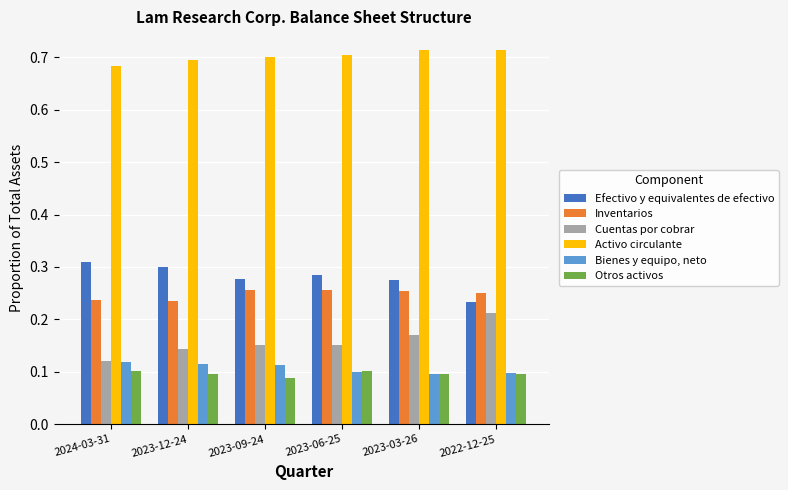

Which series has the largest total across all categories?

Activo circulante